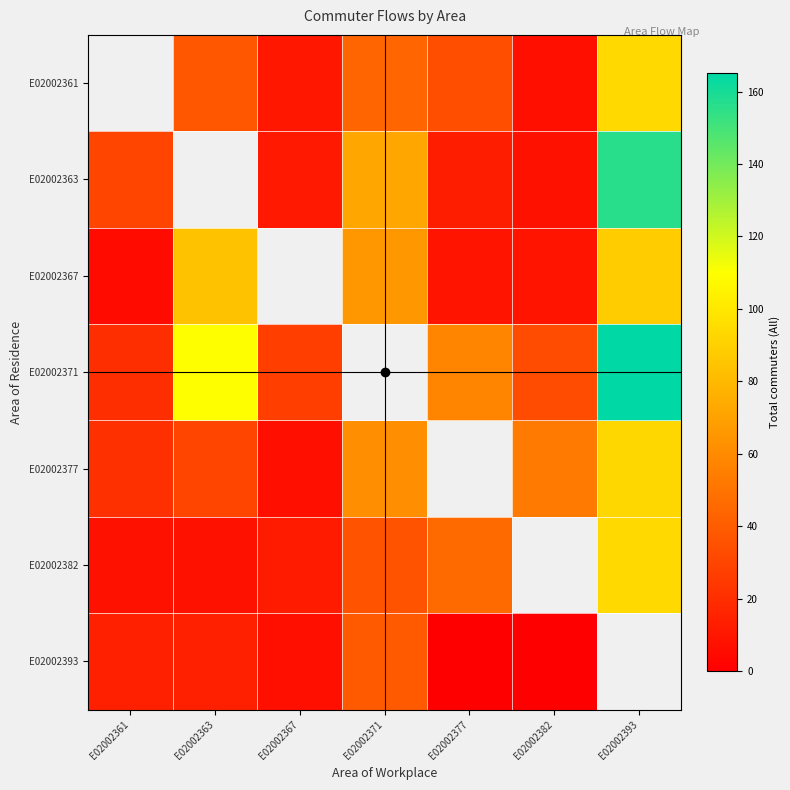

What is the difference between the maximum and minimum values in the E02002393 series?

39.0